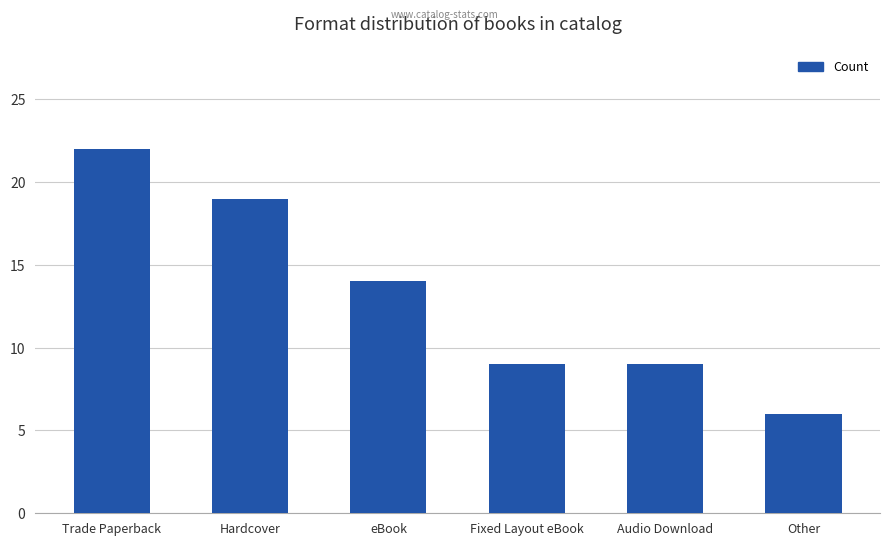

What is the label of the 6th bar from the right?

Trade Paperback